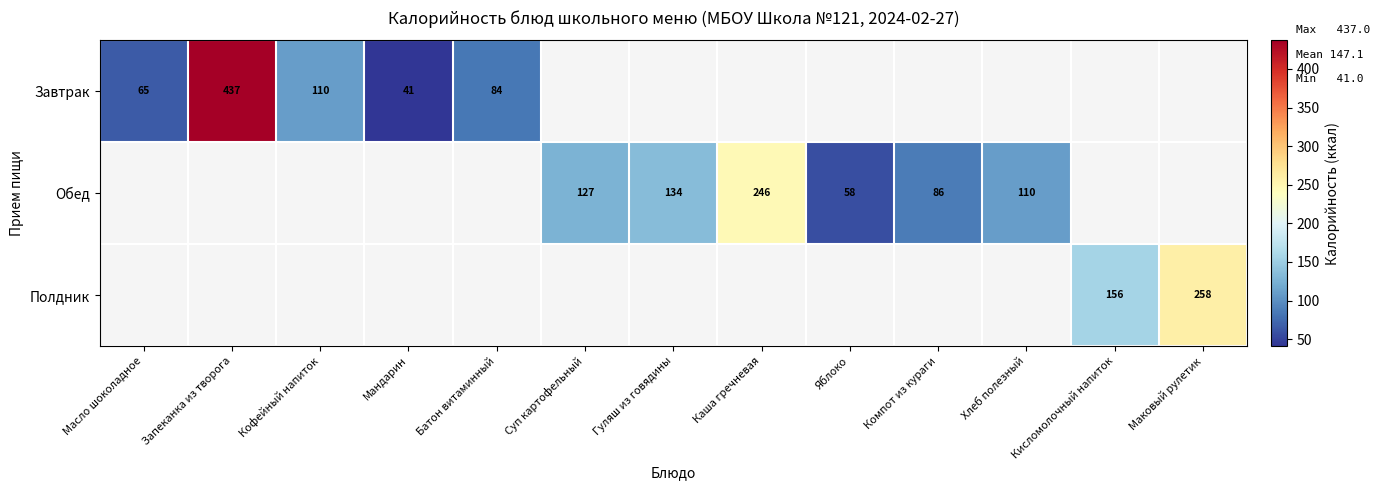

Is it true that Завтрак equals 133.6 at Батон витаминный?

False